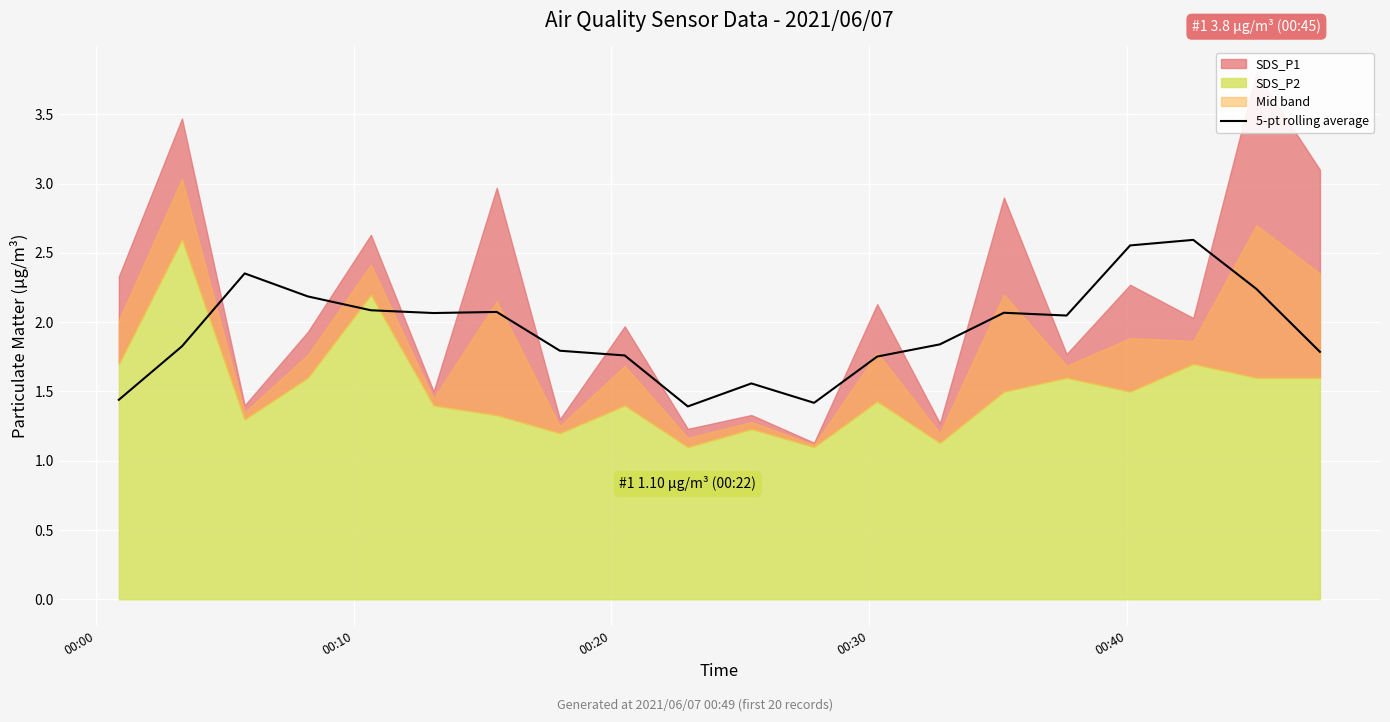

What is the minimum value for 5-pt rolling average?

1.4